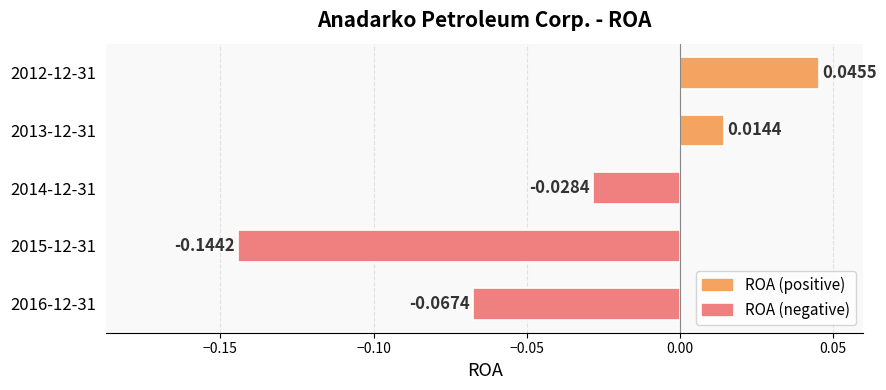

List the labels in order of value, smallest first.

2015-12-31, 2016-12-31, 2014-12-31, 2013-12-31, 2012-12-31